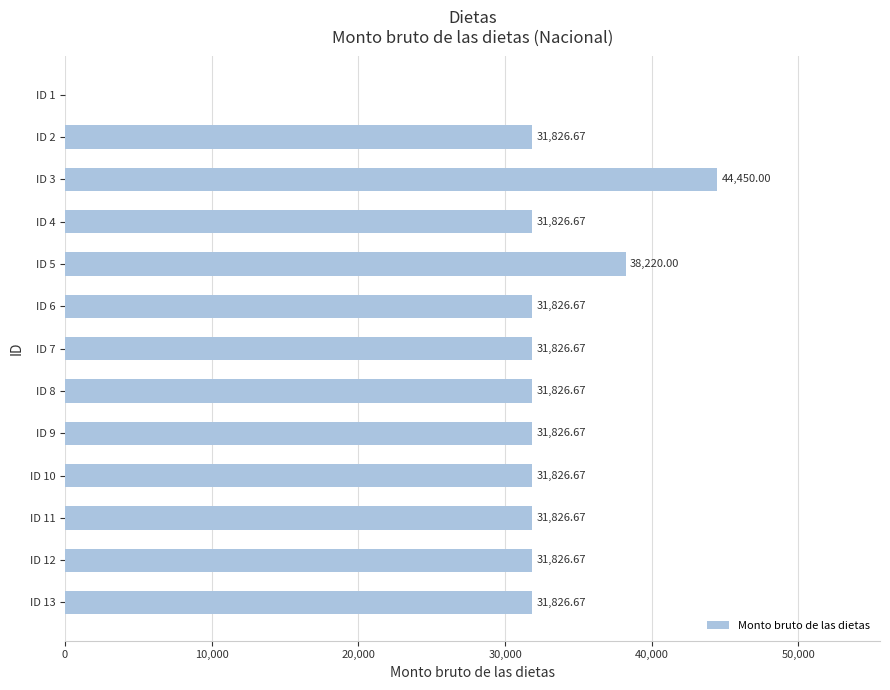

Which has a higher value, ID 8 or ID 3?

ID 3